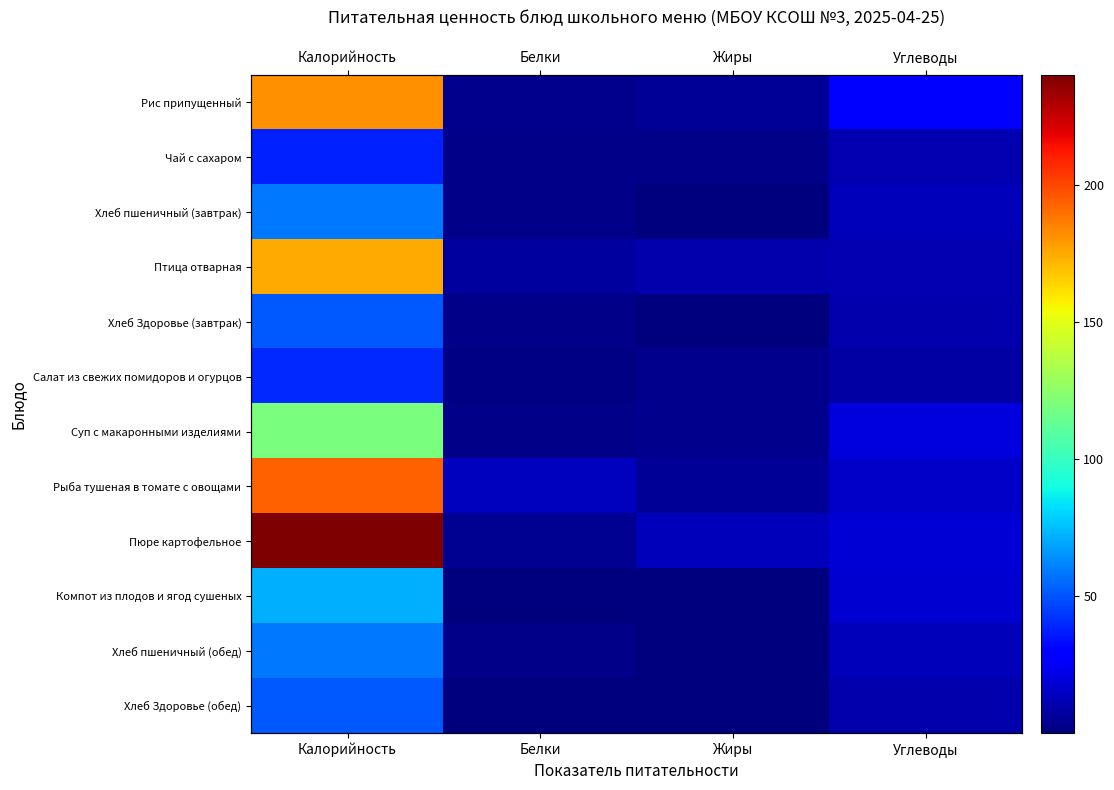

What is the greatest value displayed?

240.0